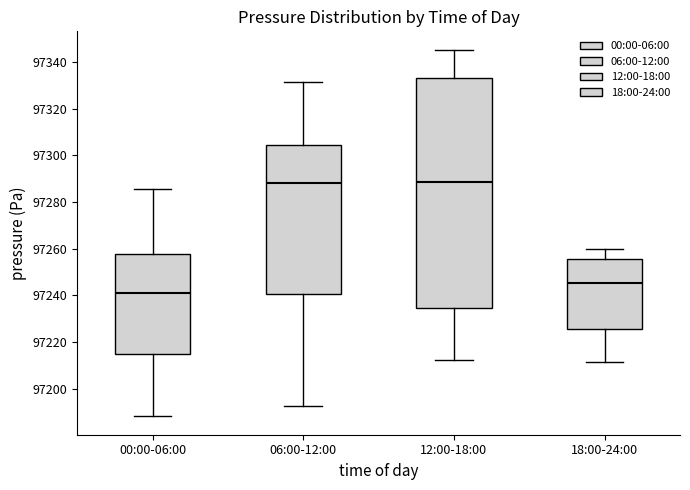

Reading left to right, transcribe this box plot: for each box, give where its median line is, the range the box spans, and where its two whiskers end, as read against the y-axis. The values are not printed on the chart, so give them approximately, as read against the axis.

00:00-06:00: median 97242, box 97214 to 97258, whiskers 97188 to 97286
06:00-12:00: median 97288, box 97240 to 97304, whiskers 97192 to 97332
12:00-18:00: median 97288, box 97234 to 97334, whiskers 97212 to 97346
18:00-24:00: median 97246, box 97226 to 97256, whiskers 97212 to 97260